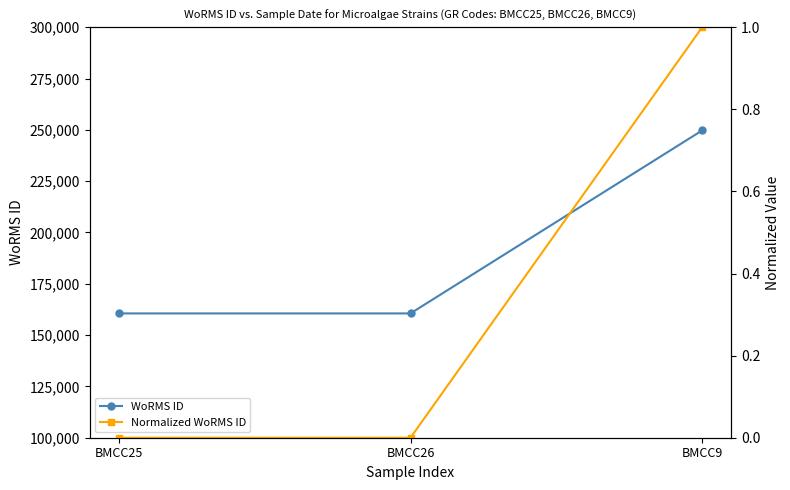

How many WoRMS ID values are between 160564 and 249731?

3